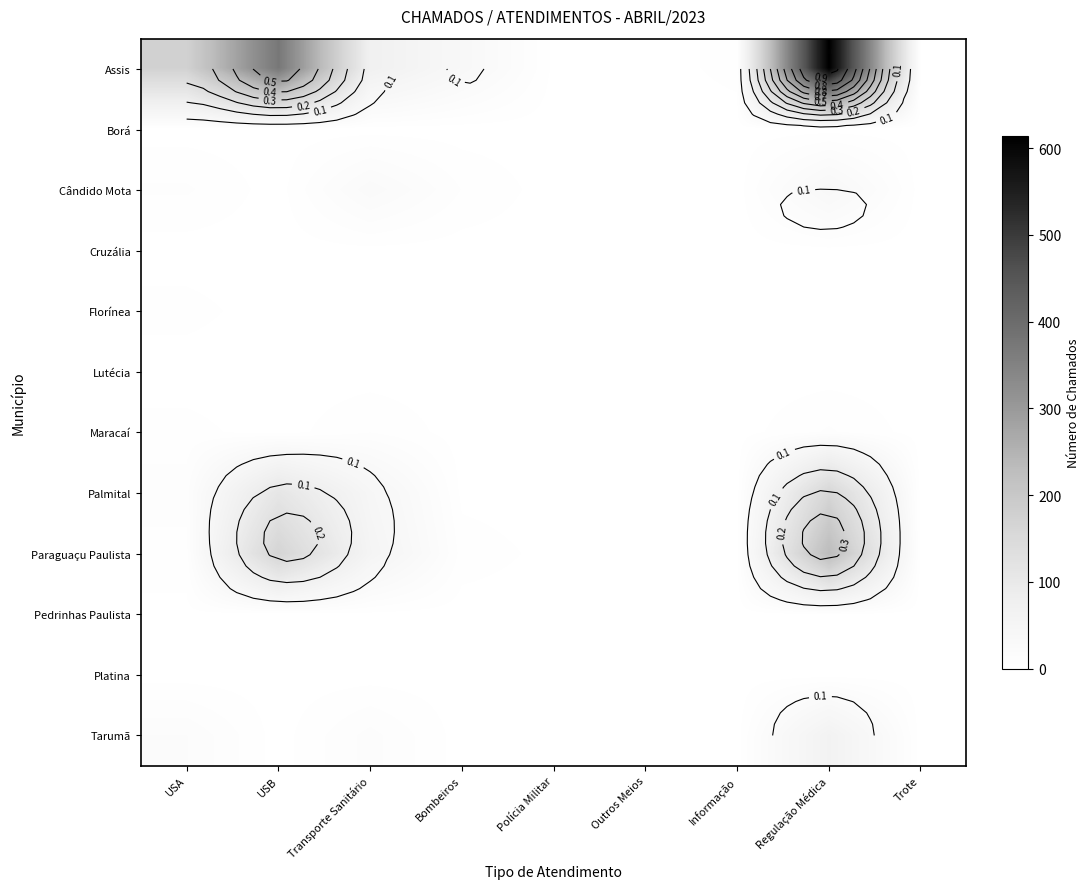

At which category does the chart reach its peak across all series?

Regulação Médica